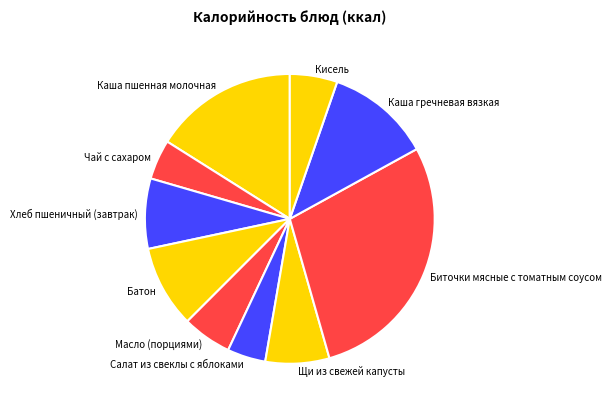

How many slices are in this pie chart?

10